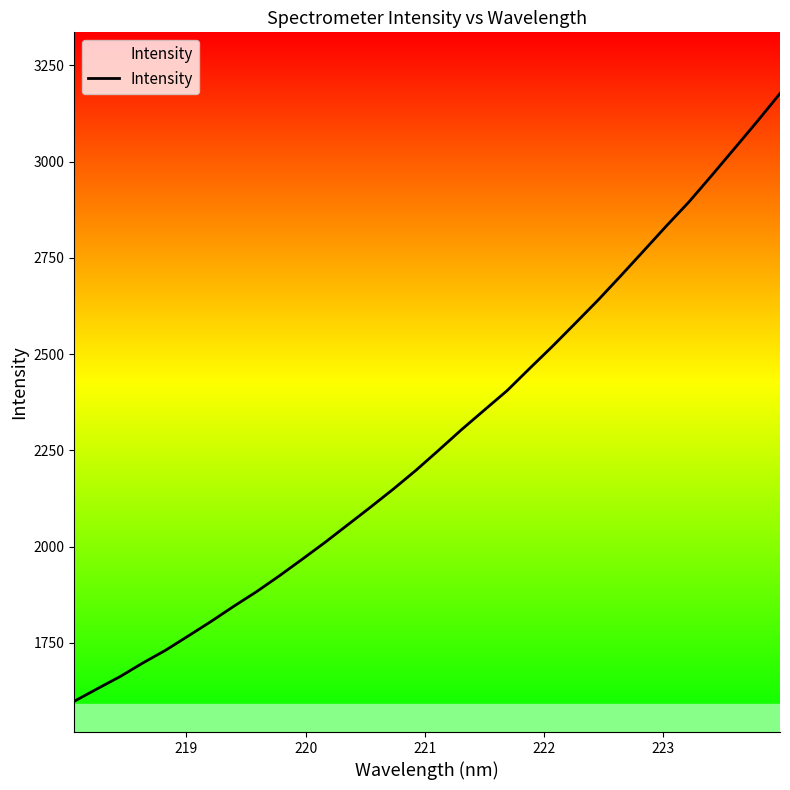

What is the greatest value displayed?

3177.1